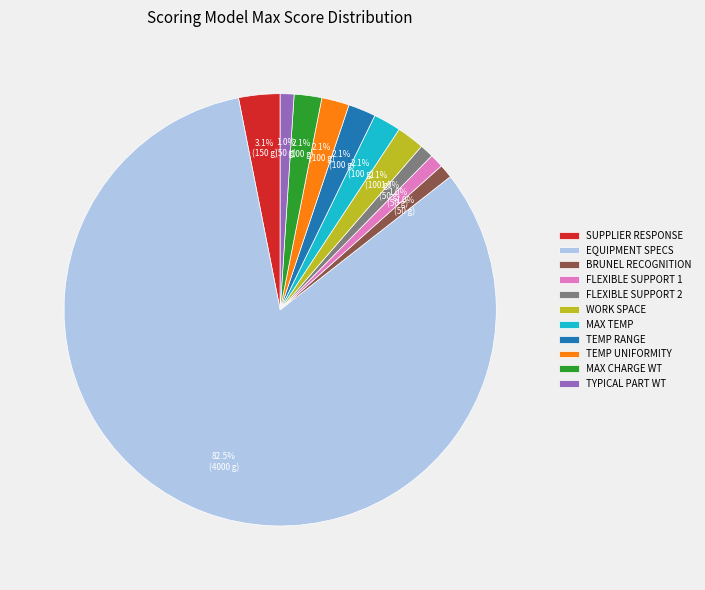

To the nearest percent, what is the difference between the largest and smallest slice percentages?

81%